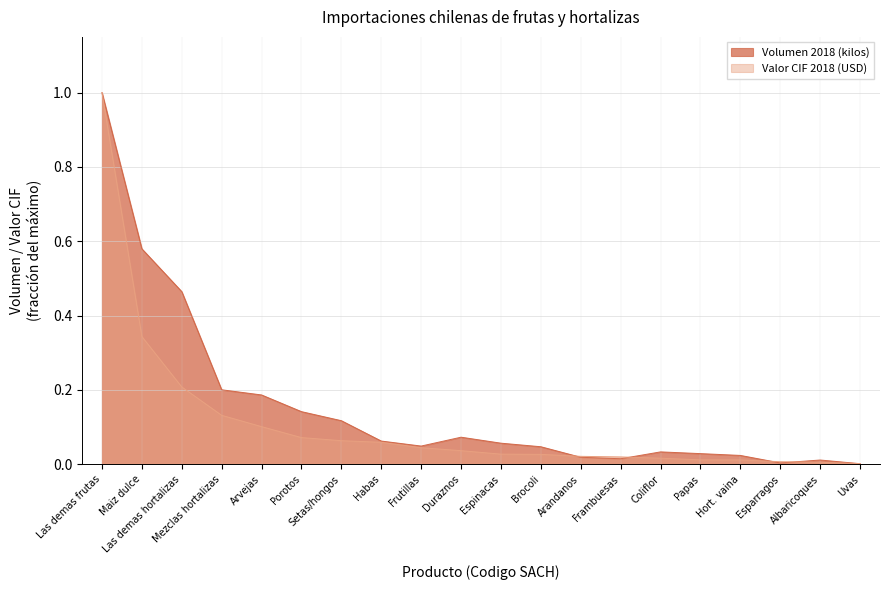

Reading left to right, what are all the values shown in this chart?

Volumen 2018 (kilos): 1.0	0.6	0.5	0.2	0.2	0.1	0.1	0.1	0.0	0.1	0.1	0.0	0.0	0.0	0.0	0.0	0.0	0.0	0.0	0.0
Valor CIF 2018 (USD): 1.0	0.3	0.2	0.1	0.1	0.1	0.1	0.1	0.0	0.0	0.0	0.0	0.0	0.0	0.0	0.0	0.0	0.0	0.0	0.0